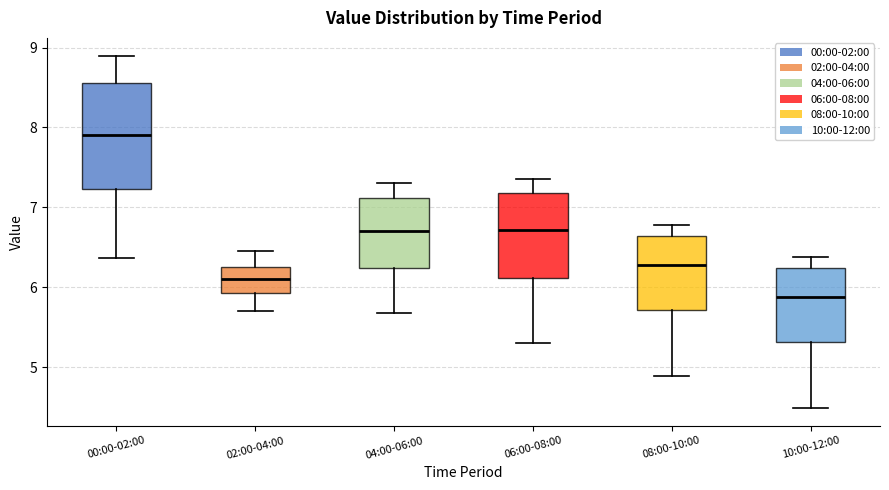

Reading left to right, read every box against the y-axis: the position of its median line, the range the box covers, and the ends of its whiskers. The values are not printed on the chart, so give them approximately, as read against the axis.

00:00-02:00: median 7.9, box 7.2 to 8.6, whiskers 6.4 to 8.9
02:00-04:00: median 6.1, box 5.9 to 6.3, whiskers 5.7 to 6.5
04:00-06:00: median 6.7, box 6.2 to 7.1, whiskers 5.7 to 7.3
06:00-08:00: median 6.7, box 6.1 to 7.2, whiskers 5.3 to 7.4
08:00-10:00: median 6.3, box 5.7 to 6.6, whiskers 4.9 to 6.8
10:00-12:00: median 5.9, box 5.3 to 6.2, whiskers 4.5 to 6.4